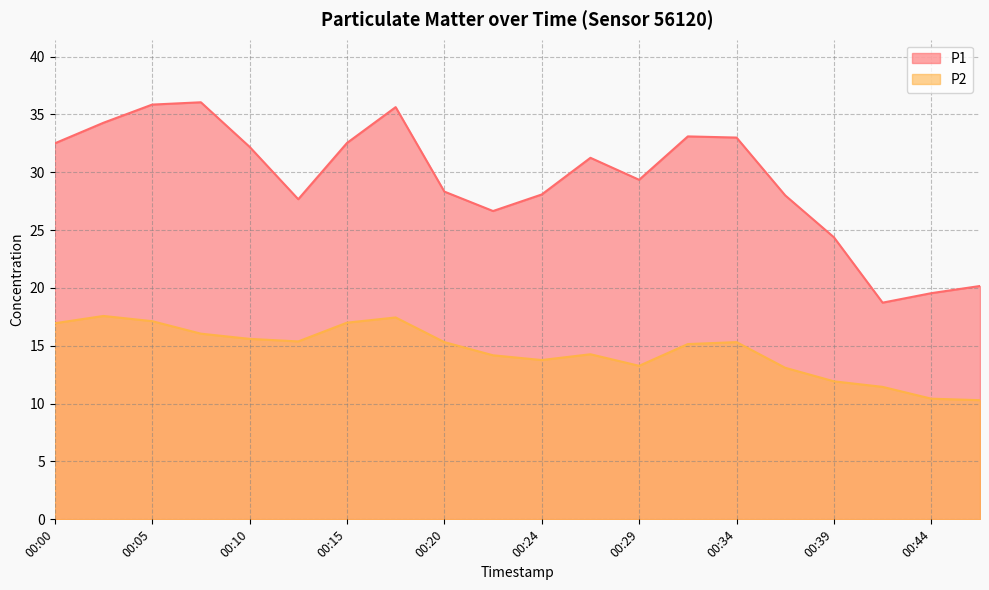

True or false: P2 and P1 intersect in this chart.

False